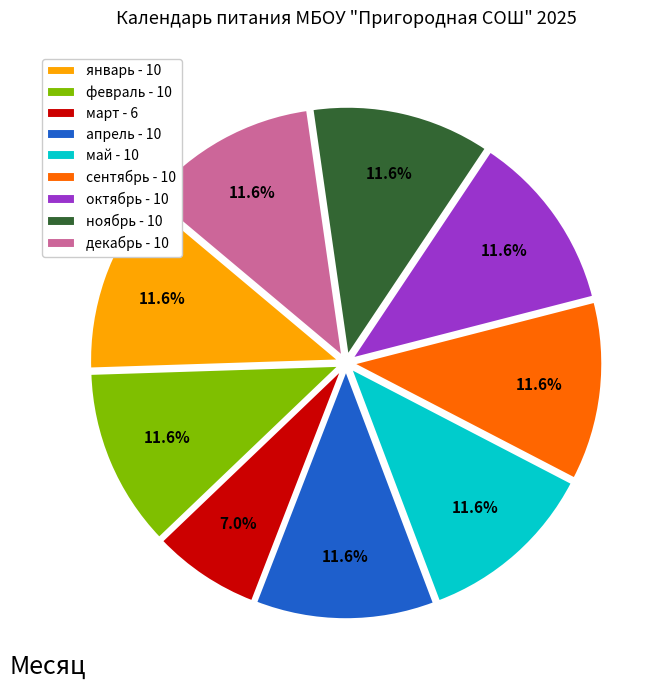

Which slice is the smallest?

март